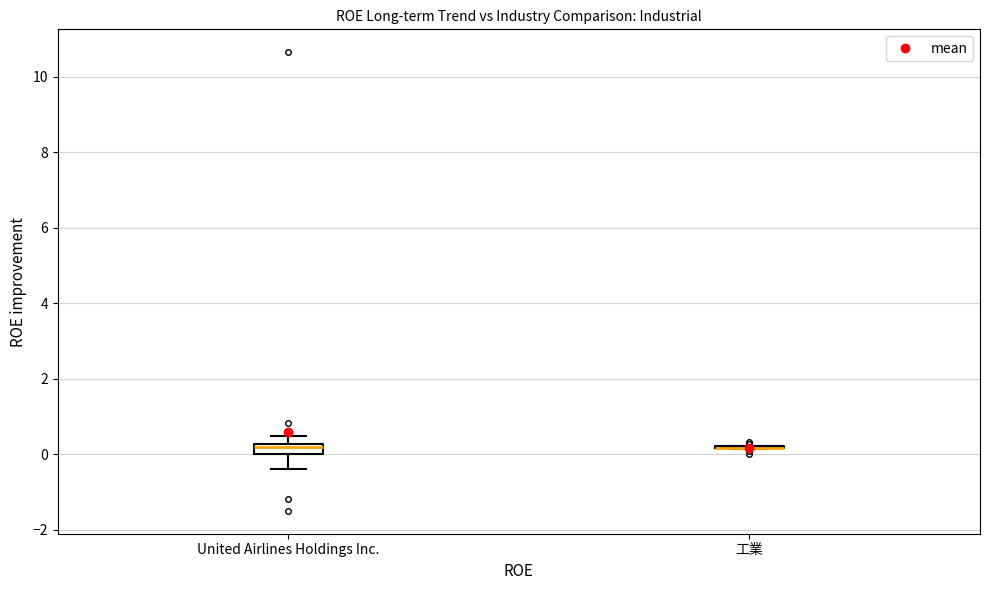

Which box is the tallest, from its lower edge to its upper edge?

United Airlines Holdings Inc.